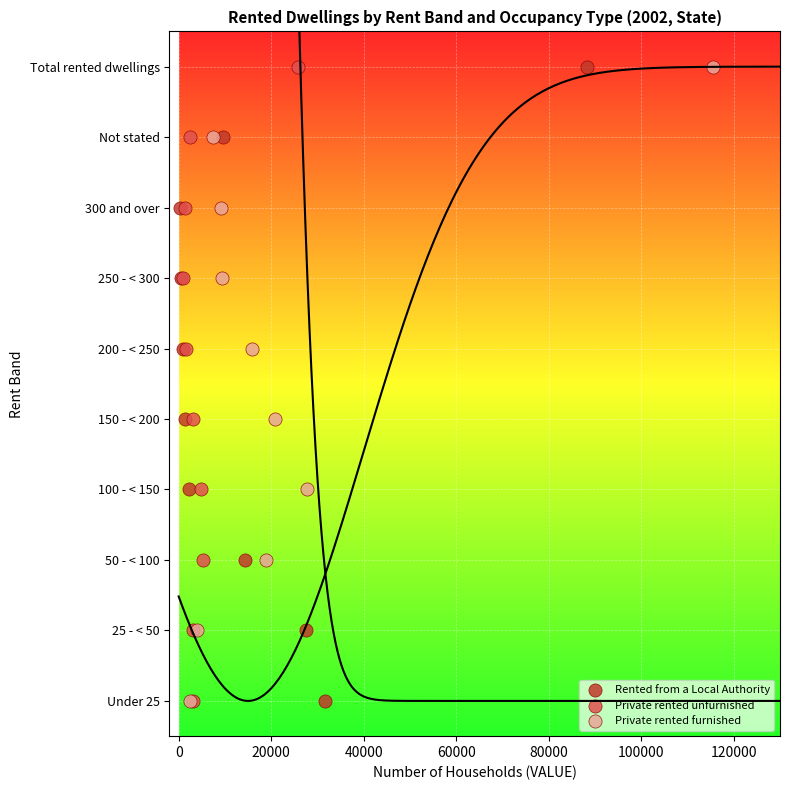

What are all the series names shown in the legend?

Rented from a Local Authority, Private rented unfurnished, Private rented furnished